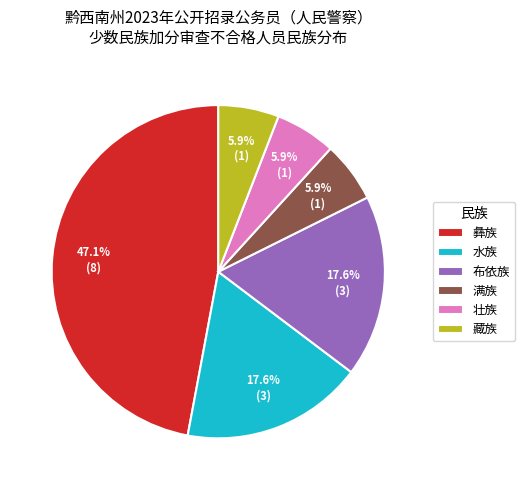

How many slices are in this pie chart?

6